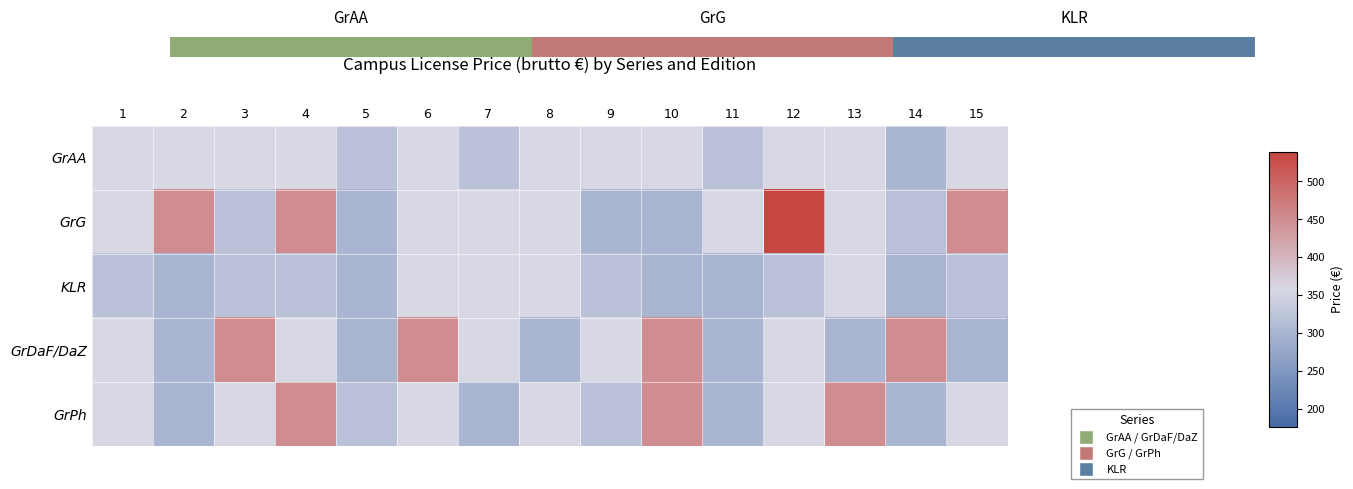

Which series has the largest total across all categories?

GrG